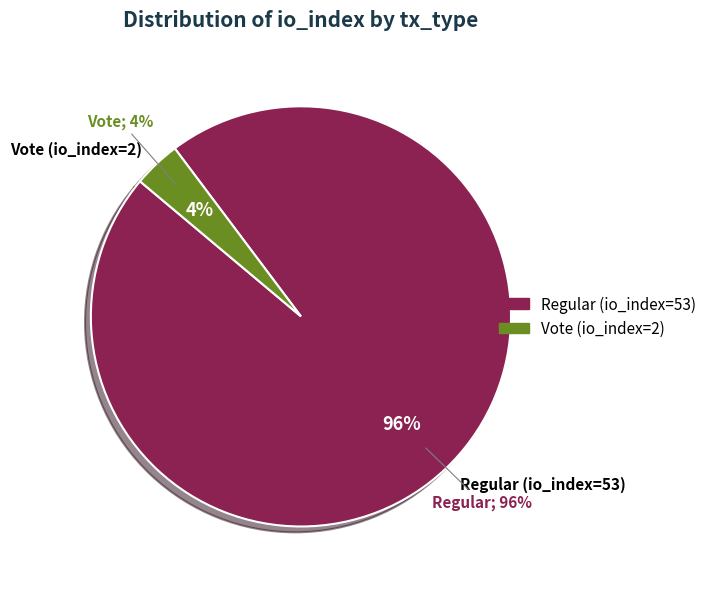

How many slices are in this pie chart?

2